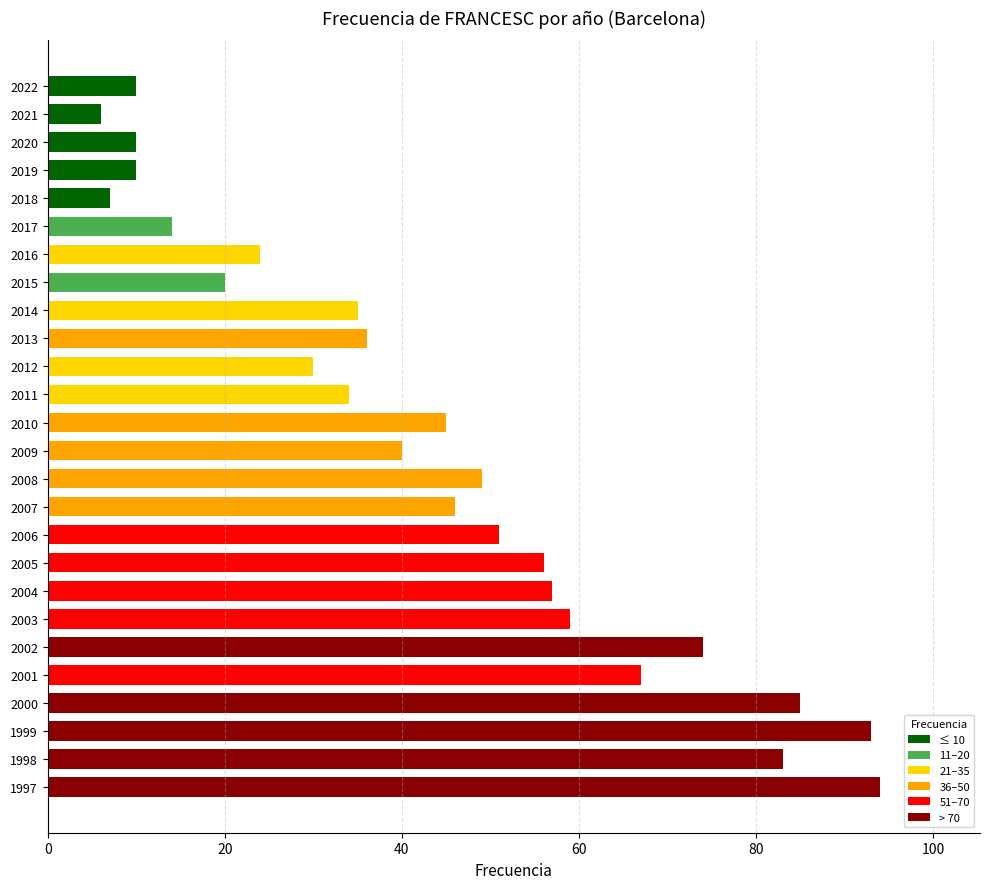

Reading bottom to top, extract all data points from this chart.

94	83	93	85	67	74	59	57	56	51	46	49	40	45	34	30	36	35	20	24	14	7	10	10	6	10